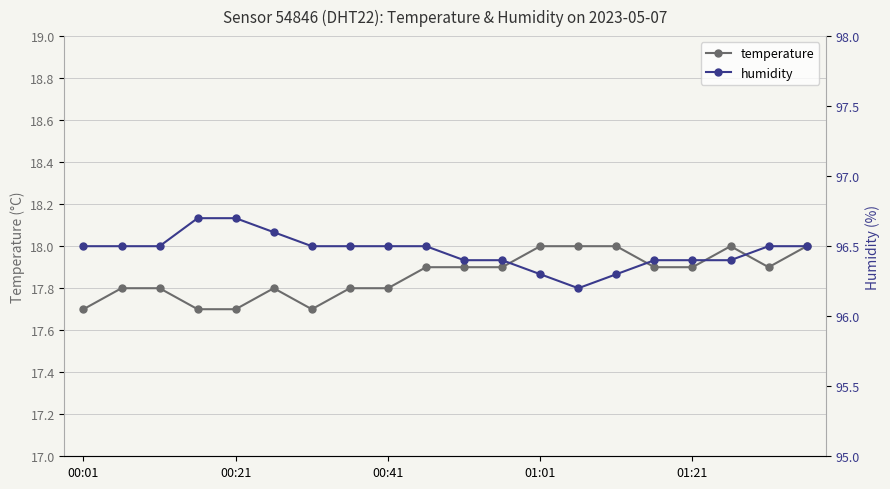

True or false: temperature and humidity cross at least once.

False